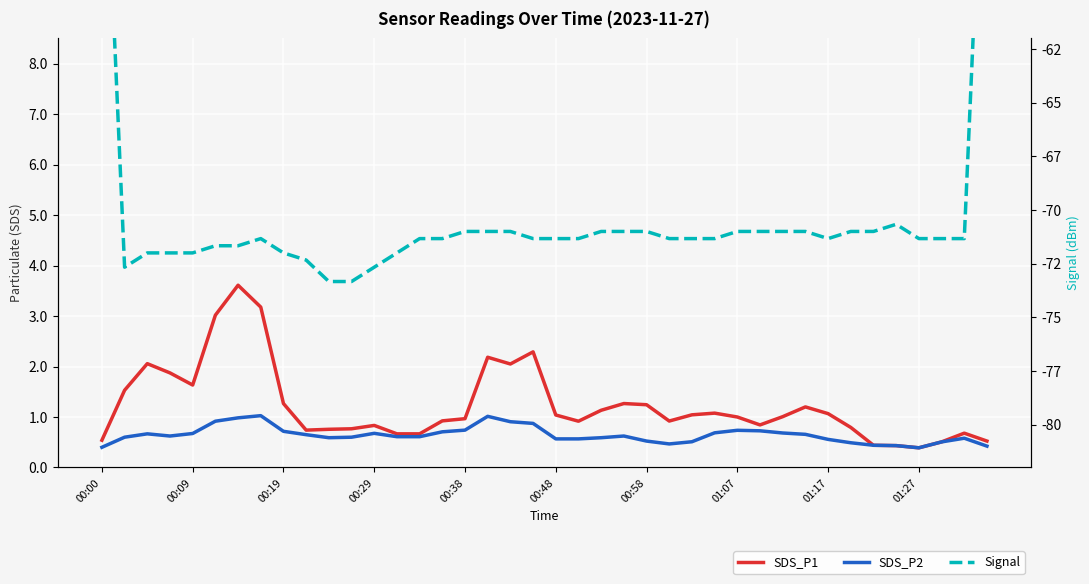

What is the greatest value displayed?

3.6